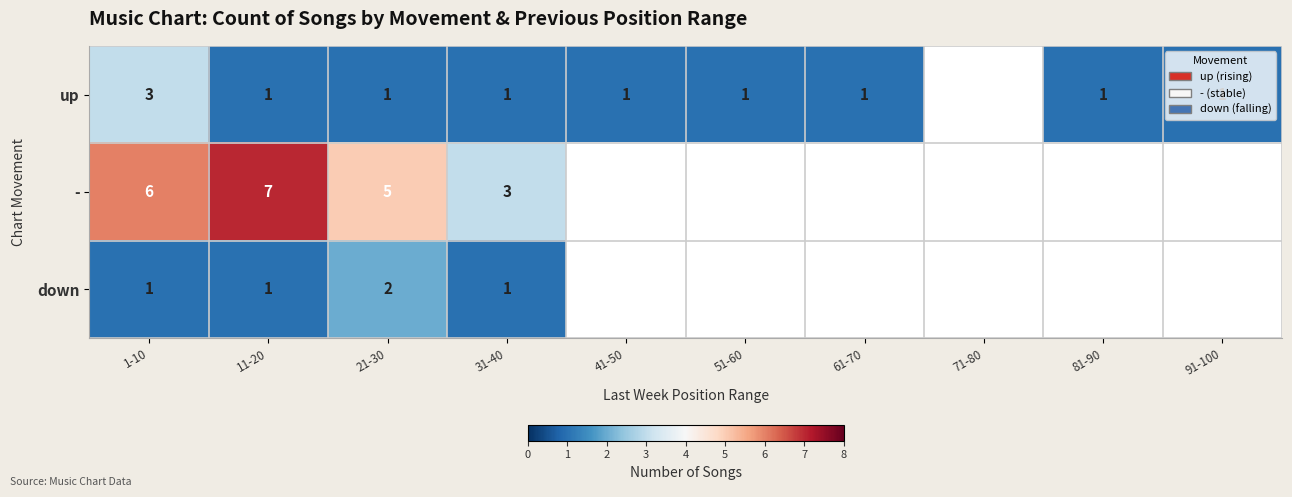

The value of up at 61-70 is 0. True or false?

False